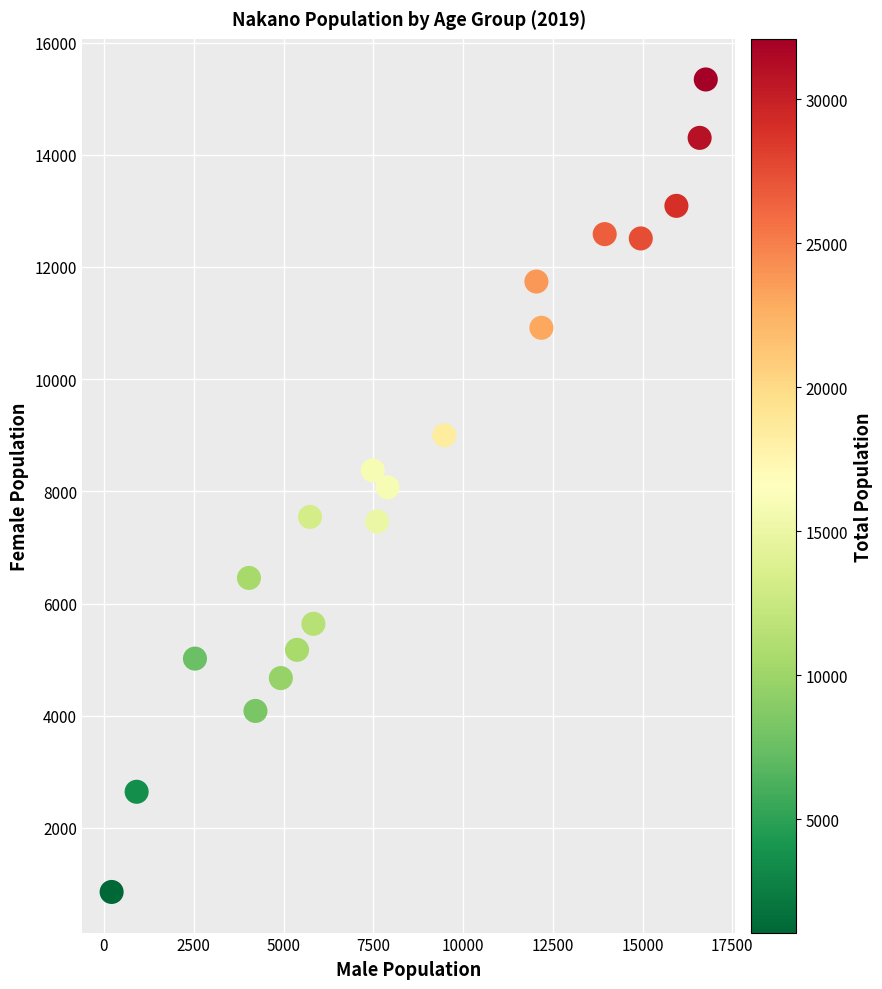

What is the range of Y values (max minus min)?

14484